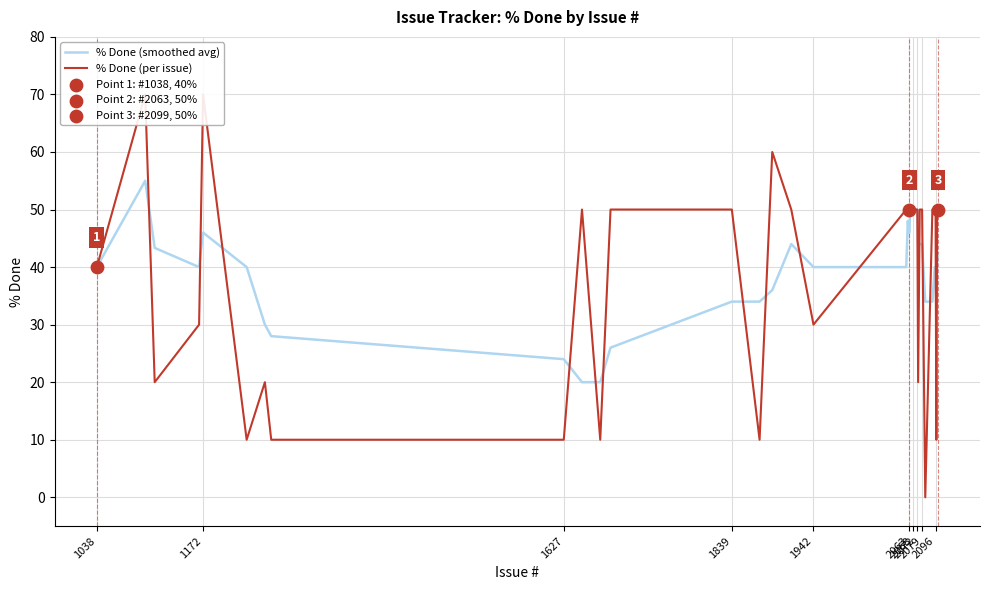

Which series reaches the maximum Y coordinate?

% Done (per issue)